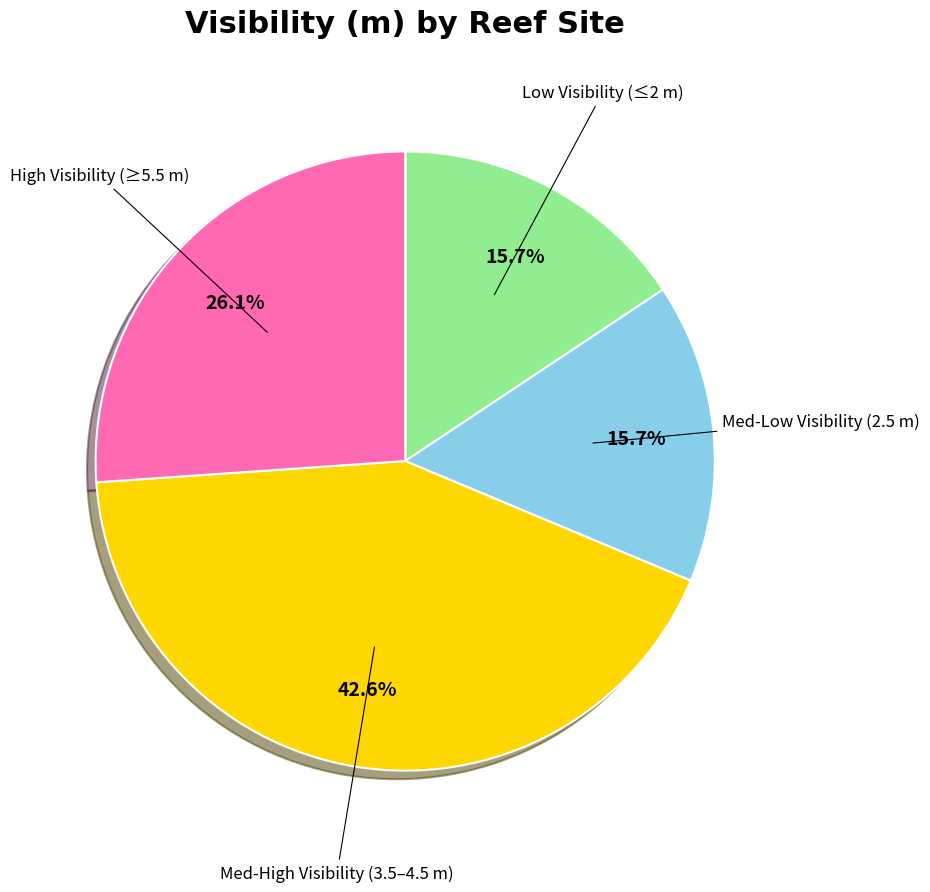

Is there any slice that represents more than half of the pie?

No